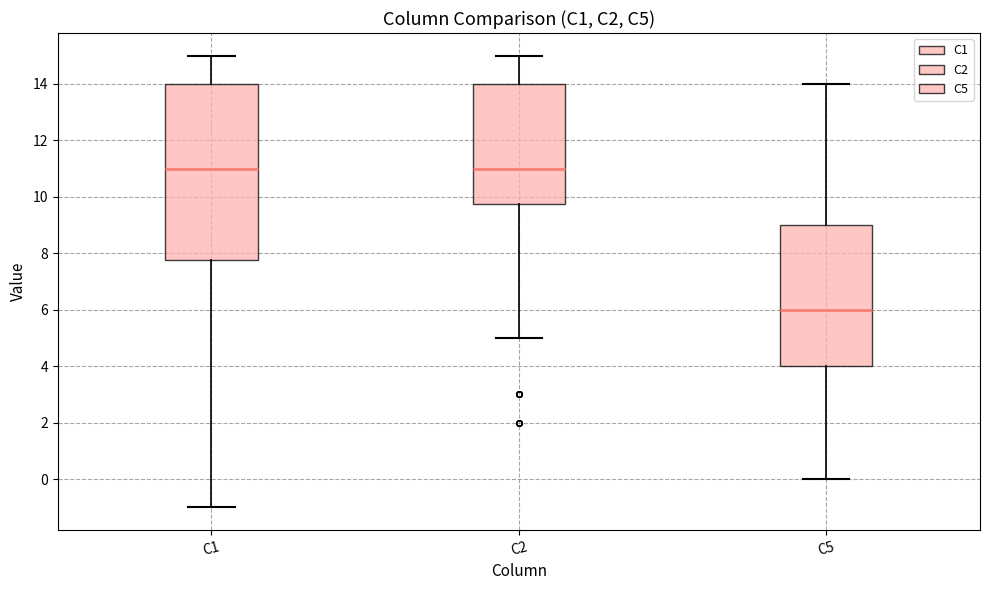

Reading left to right, transcribe this box plot: for each box, give where its median line is, the range the box spans, and where its two whiskers end, as read against the y-axis. The values are not printed on the chart, so give them approximately, as read against the axis.

C1: median 11.0, box 7.8 to 14.0, whiskers -1.0 to 15.0
C2: median 11.0, box 9.8 to 14.0, whiskers 5.0 to 15.0
C5: median 6.0, box 4.0 to 9.0, whiskers 0.0 to 14.0